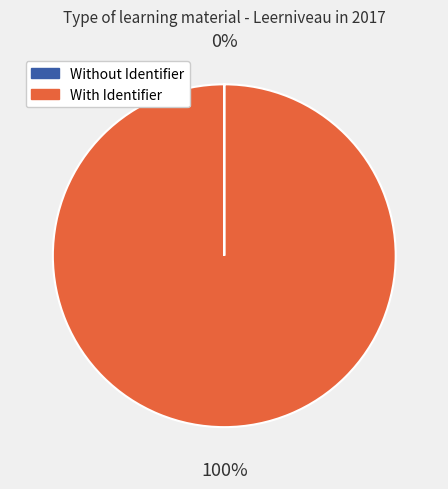

Does any single category account for the majority?

Yes